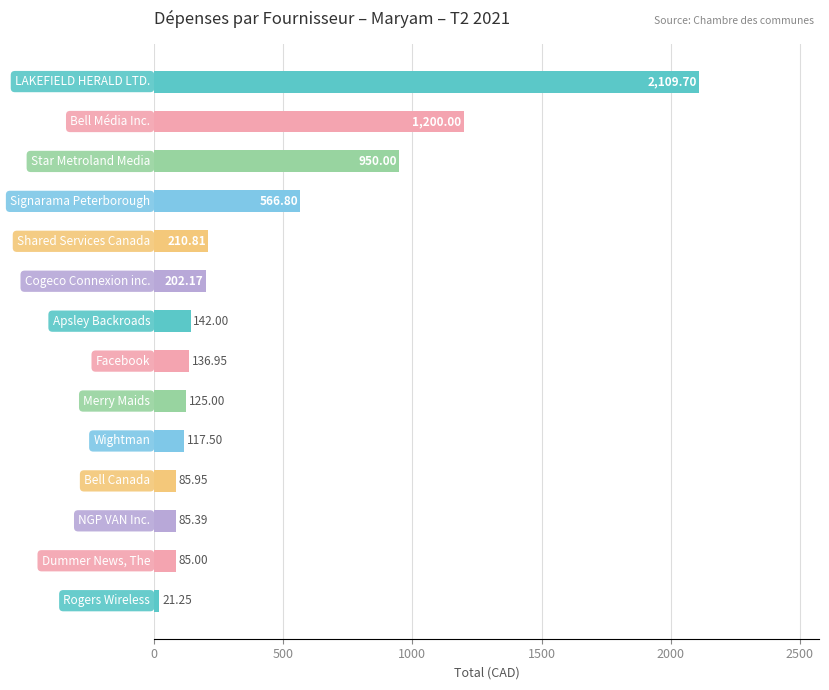

What is the difference between the second highest and second lowest values?

1115.0